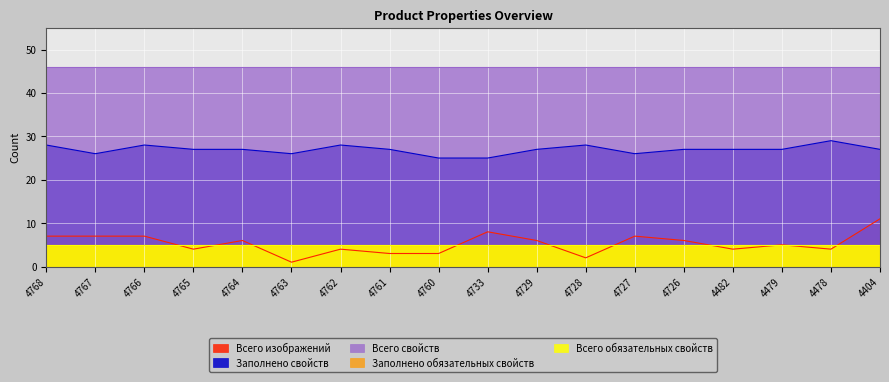

True or false: Всего свойств has a value of 28 at 4729.

False